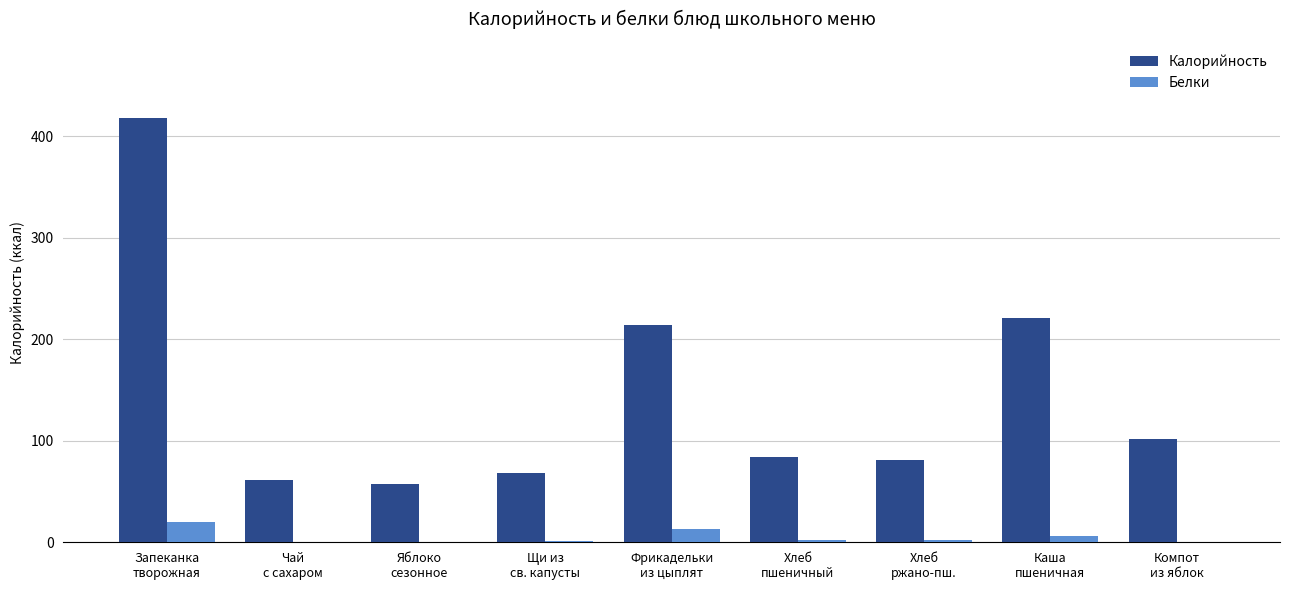

What is the maximum value shown in the chart?

418.0